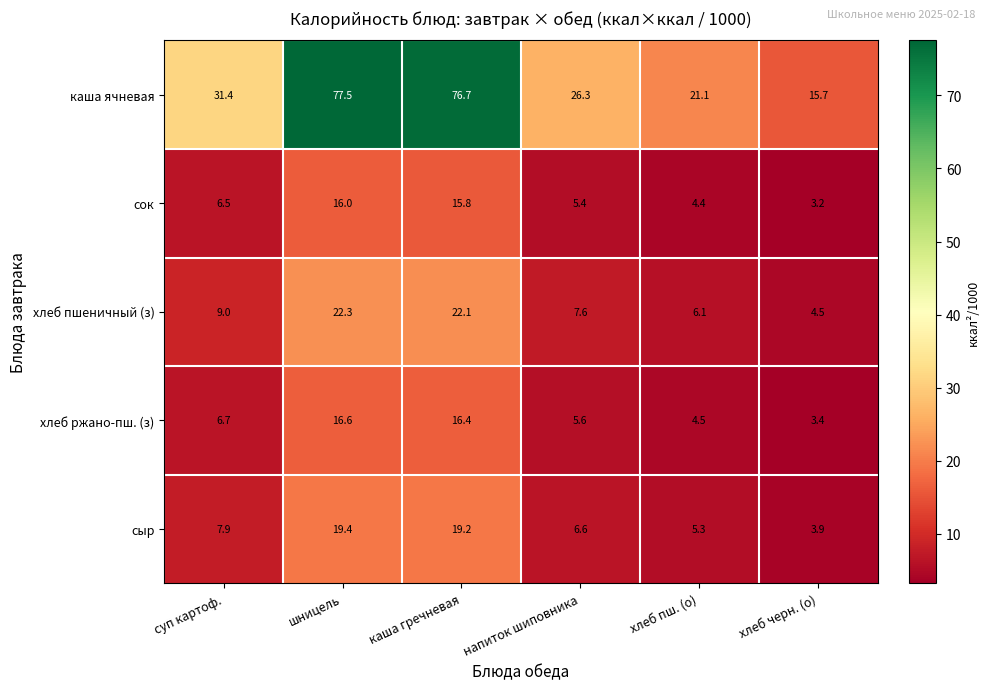

What is the total value across all series at напиток шиповника?

51.5